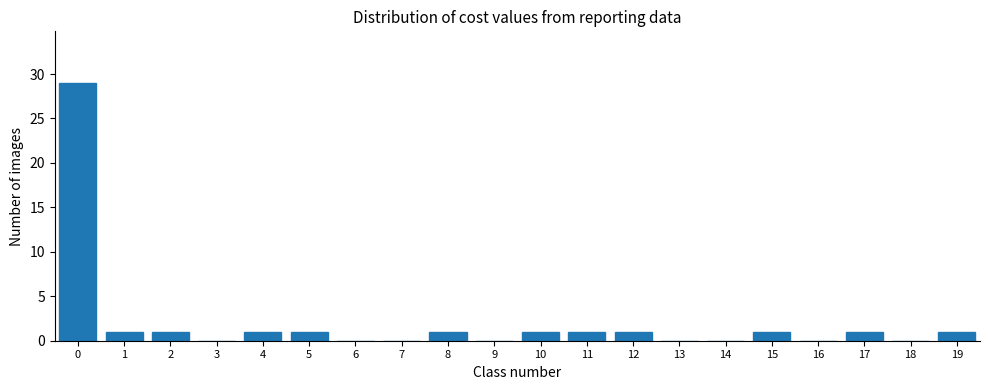

Reading left to right, what are all the values shown in this chart?

0=29	1=1	2=1	3=0	4=1	5=1	6=0	7=0	8=1	9=0	10=1	11=1	12=1	13=0	14=0	15=1	16=0	17=1	18=0	19=1